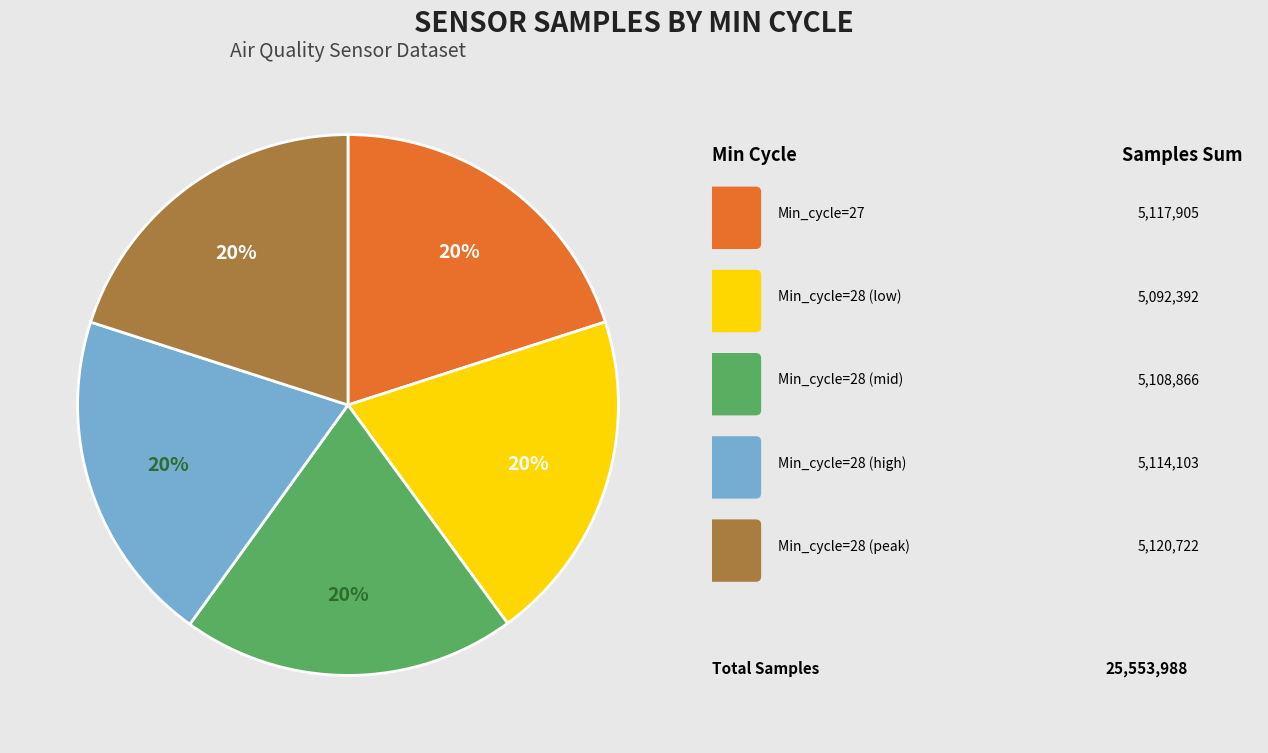

Is there a majority slice in this chart?

No